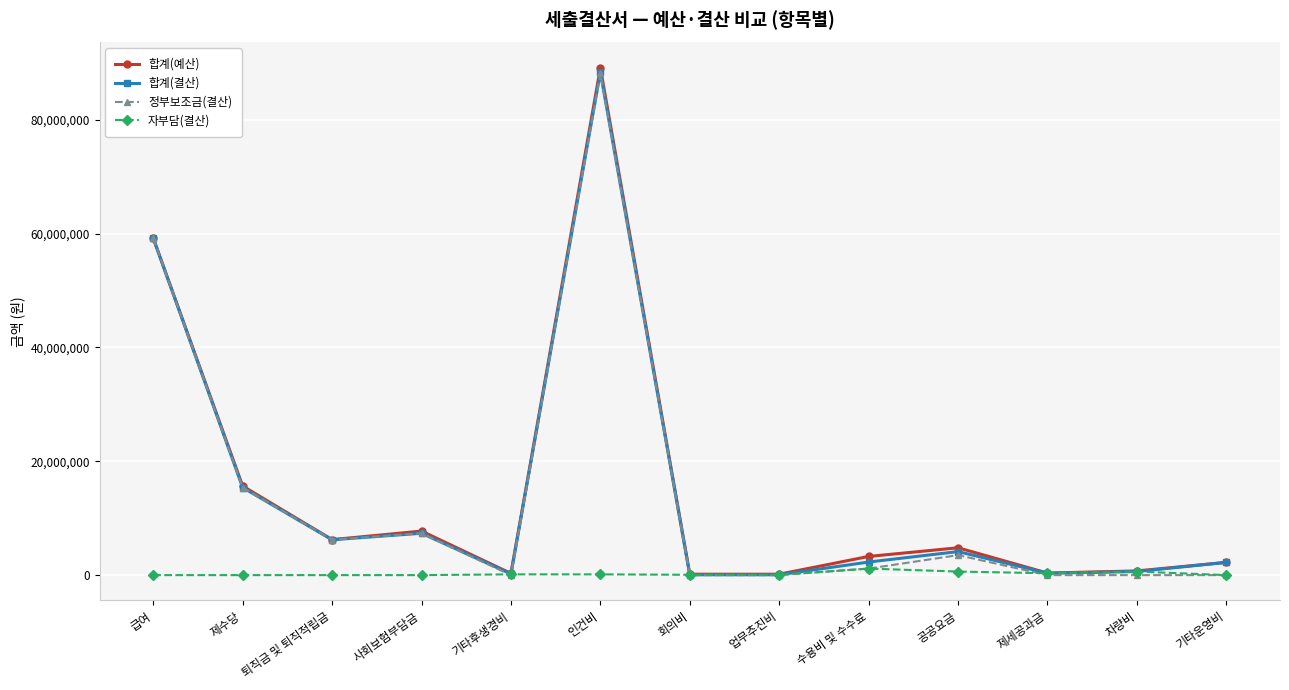

What is the maximum value shown in the chart?

89101000